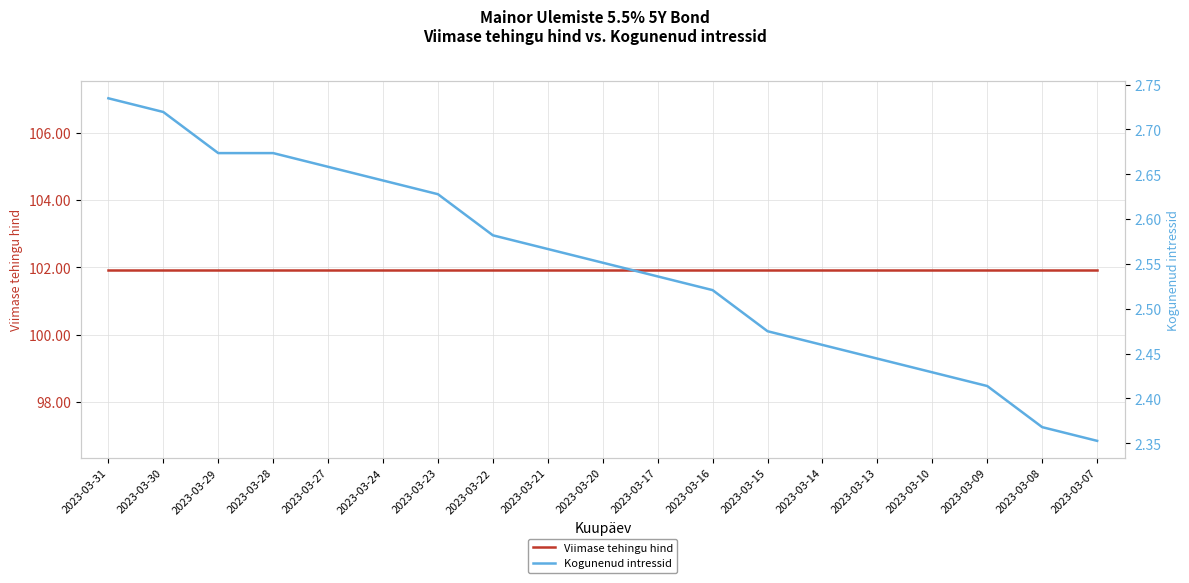

Reading left to right, transcribe all the data shown in this chart.

Viimase tehingu hind: 101.9	101.9	101.9	101.9	101.9	101.9	101.9	101.9	101.9	101.9	101.9	101.9	101.9	101.9	101.9	101.9	101.9	101.9	101.9
Kogunenud intressid: 2.7	2.7	2.7	2.7	2.7	2.6	2.6	2.6	2.6	2.6	2.5	2.5	2.5	2.5	2.4	2.4	2.4	2.4	2.4